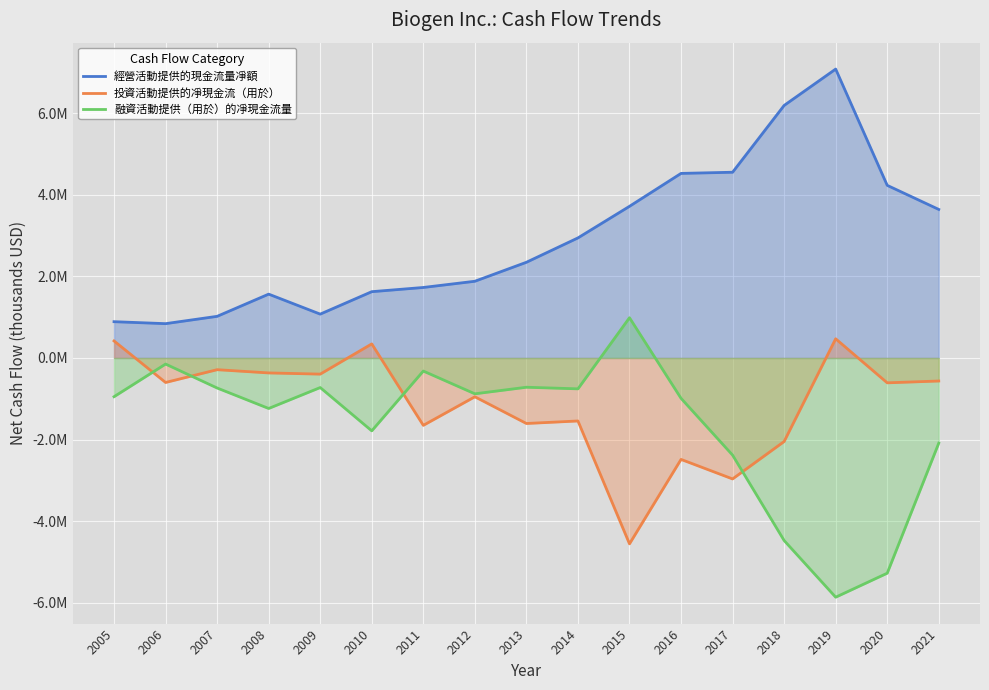

Reading right to left, extract all data points from this chart.

經營活動提供的現金流量凈額: 3639900	4229800	7078600	6187700	4551000	4522400	3716100	2942115	2345078	1879897	1727741	1624673	1074898	1564492	1020635	841268	889503
投資活動提供的凈現金流（用於）: -563700	-608600	470500	-2046300	-2963100	-2484800	-4553600	-1542976	-1604668	-950342	-1650294	345325	-395031	-365873	-286572	-599773	417741
融資活動提供（用於）的凈現金流量: -2086200	-5272700	-5860400	-4472000	-2380000	-987800	986400	-755873	-716528	-877478	-319862	-1784919	-724151	-1236672	-735220	-148410	-948523